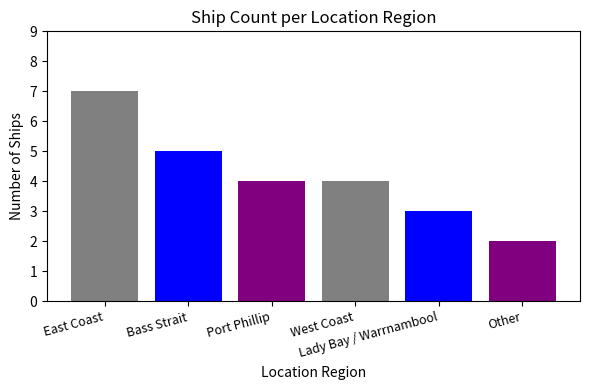

What is the greatest value displayed?

7